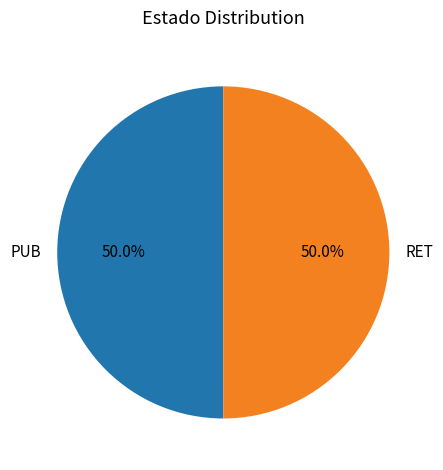

Count the number of slices in the pie.

2